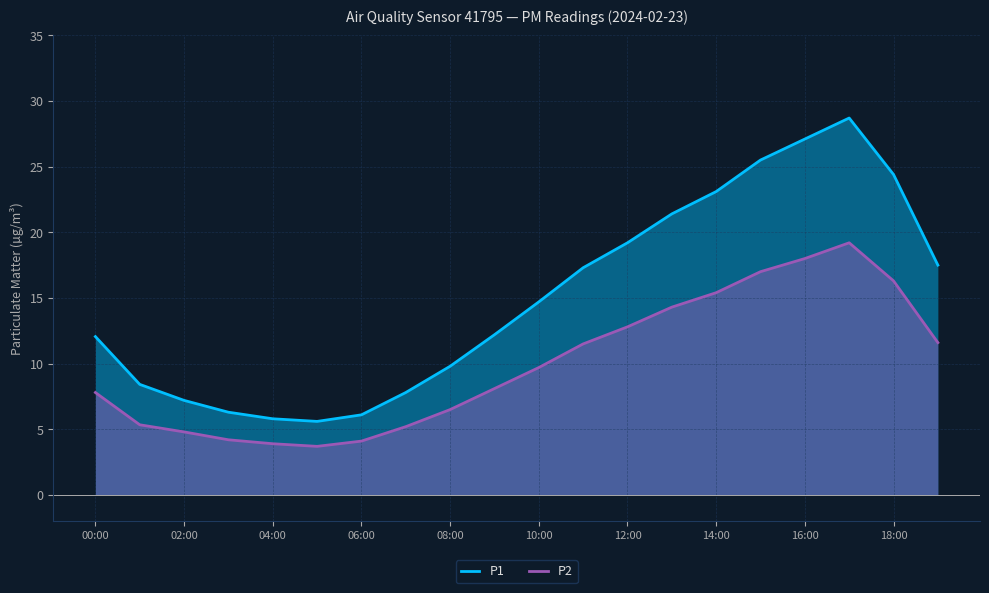

Which label corresponds to the largest value in the chart?

17